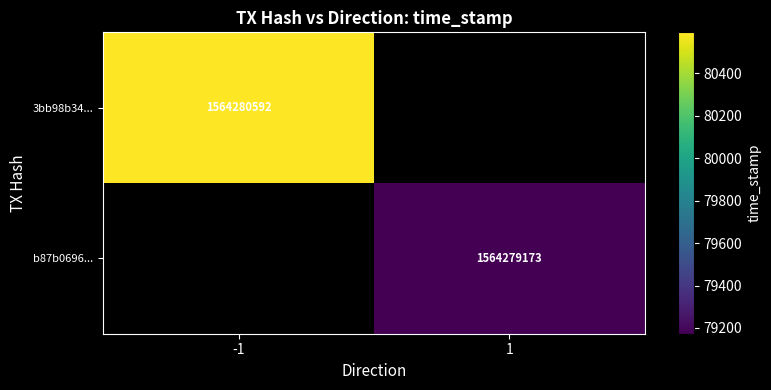

Which series changed the most between direction and time_stamp?

3bb98b3476b0ac51388485a5793fb9734e57163